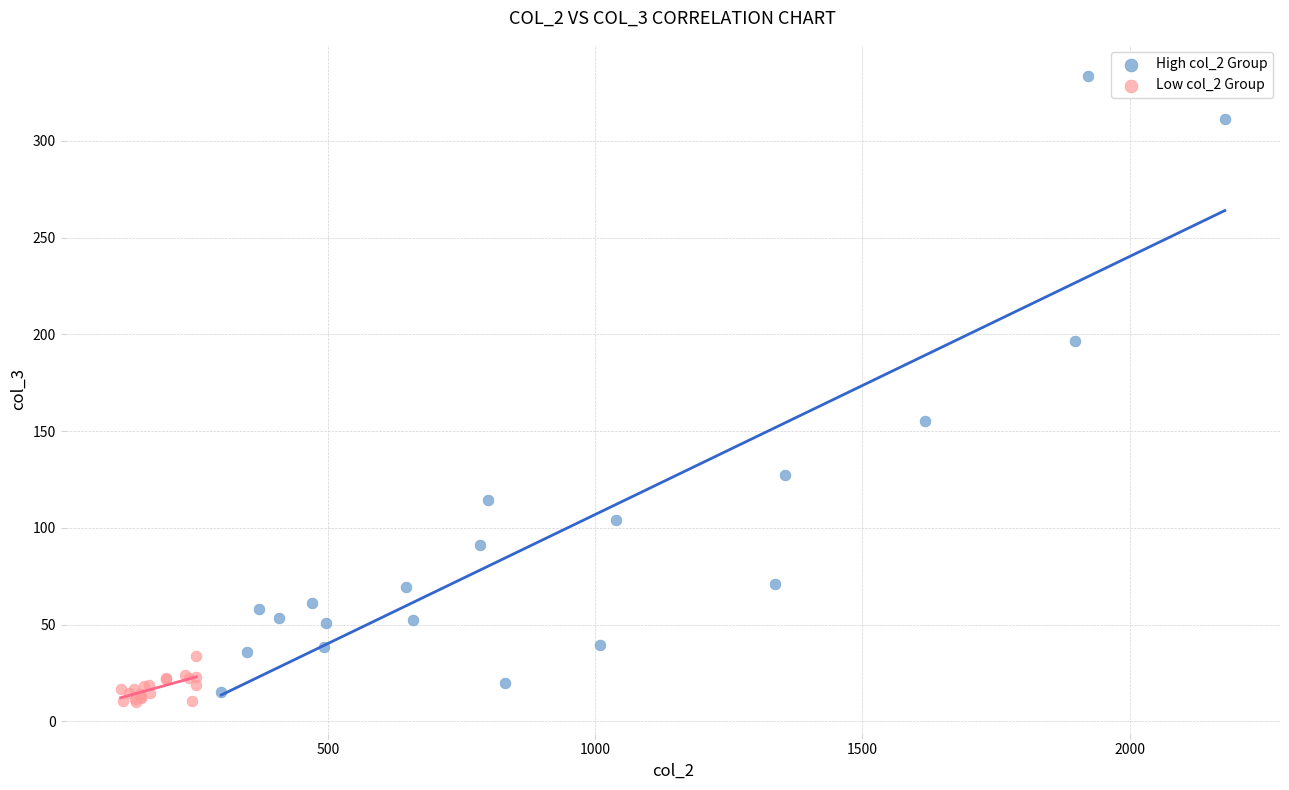

Which series reaches the maximum Y coordinate?

High col_2 Group